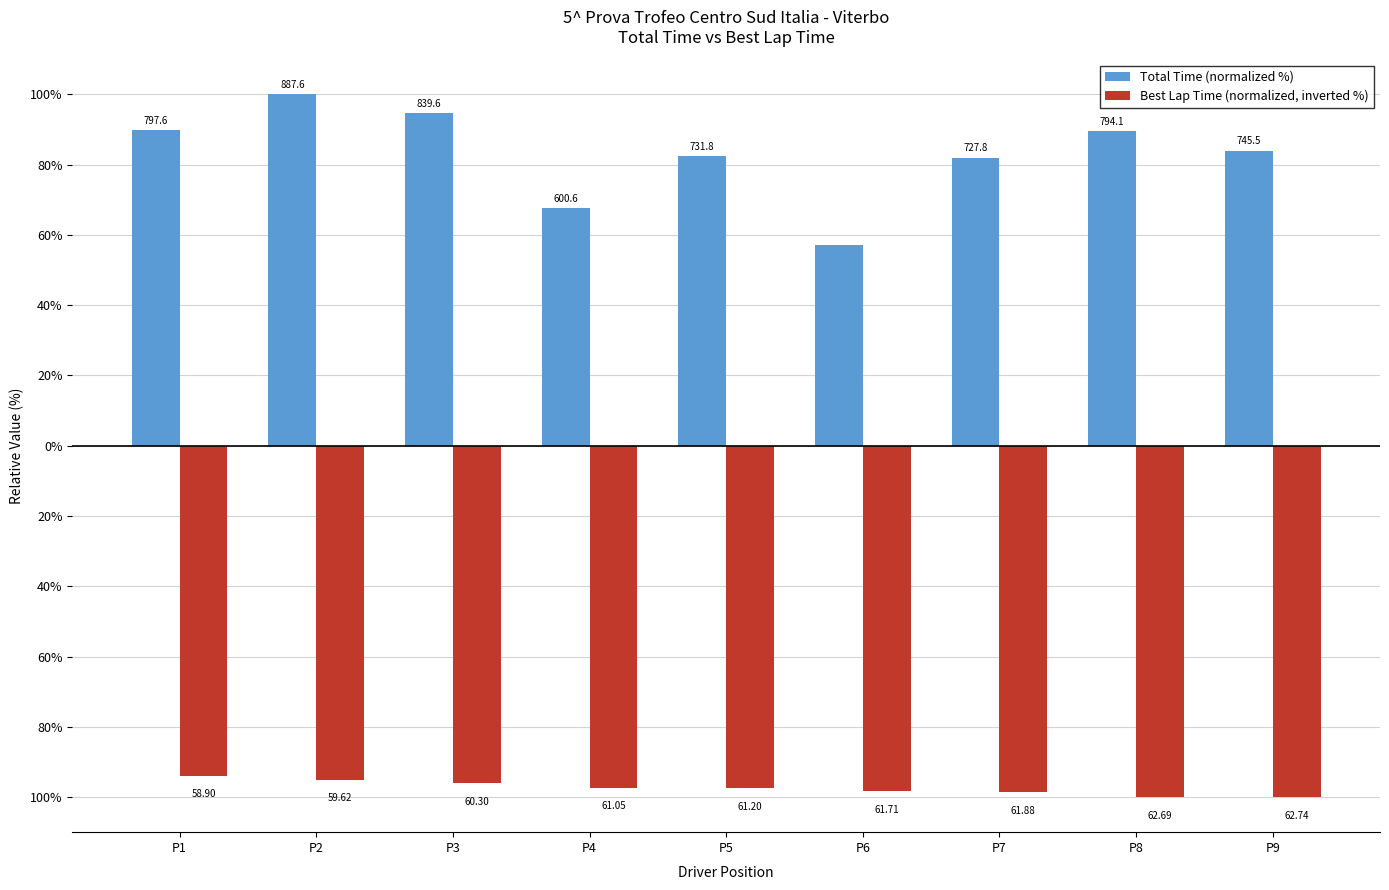

Are the bars grouped side by side (vs. stacked)?

Yes